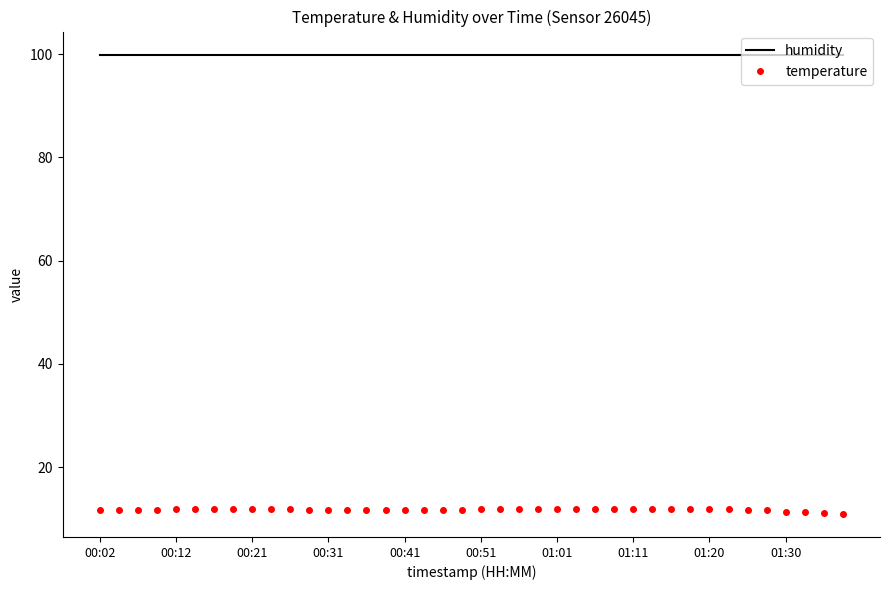

What is the minimum value shown in the chart?

10.9